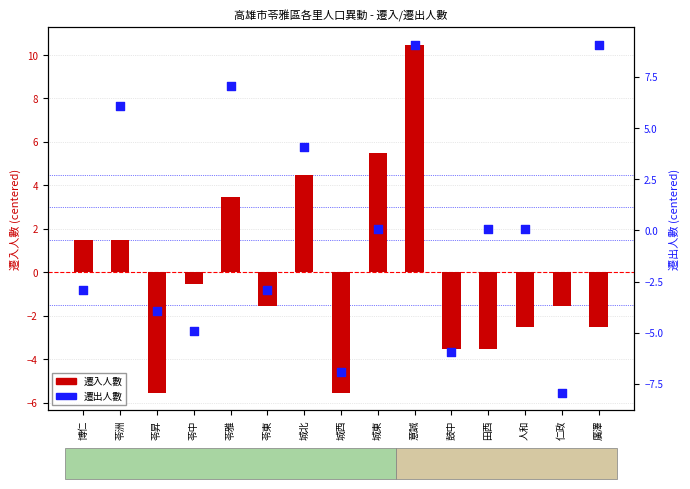

Is the value of 遷出人數 at 苓中 greater than the value of 遷入人數 at 苓雅?

No